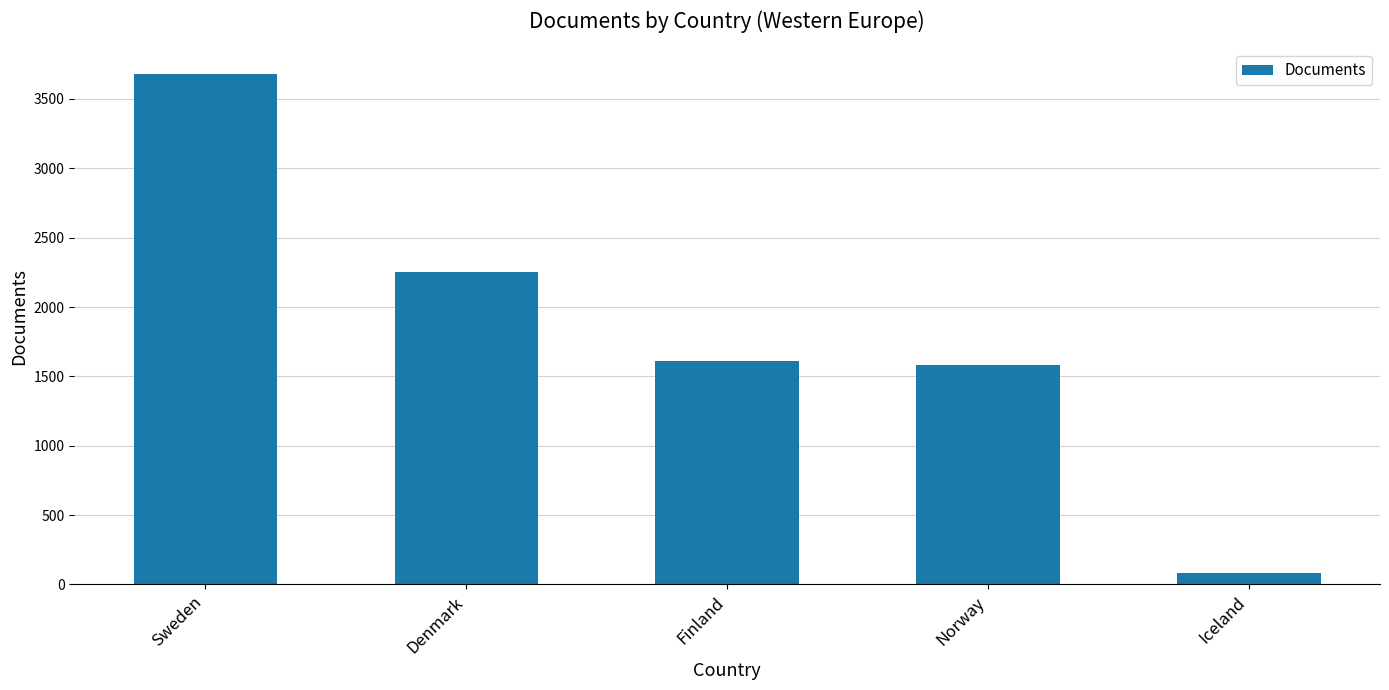

What is the change in value from Norway to Iceland?

-1503